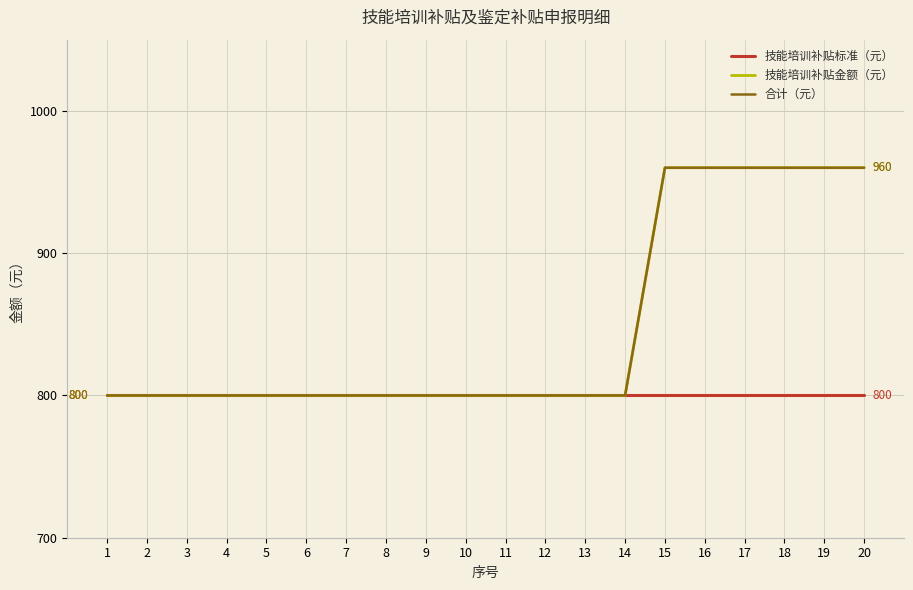

Does the chart display data point markers on the line(s)?

No